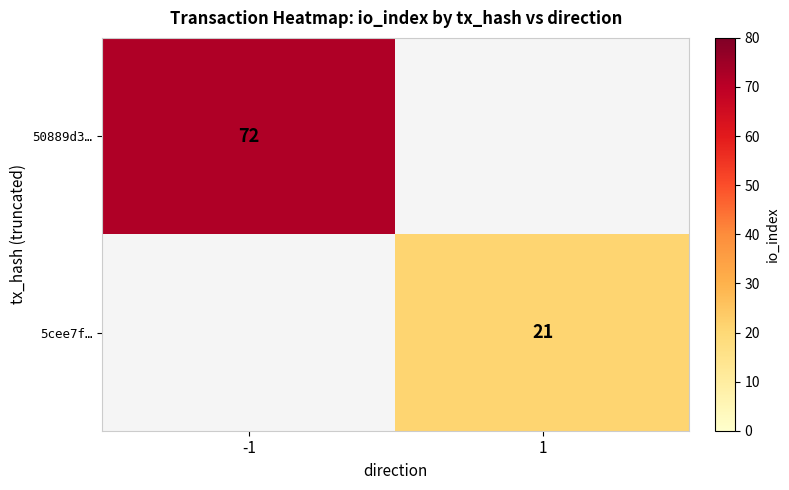

How many categories are shown in the chart?

2